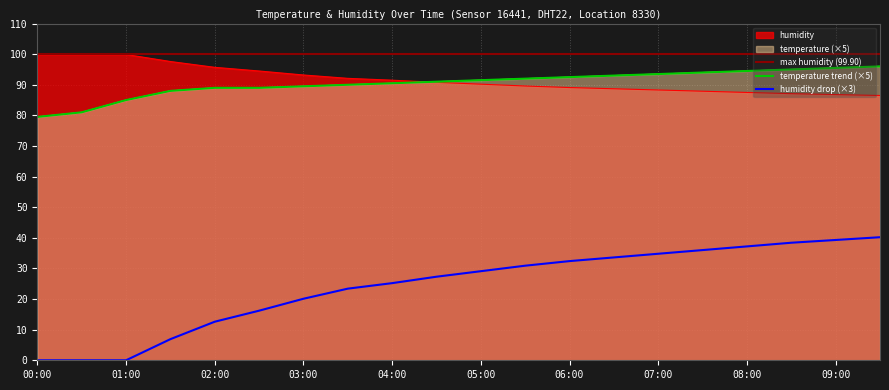

At which label does humidity first exceed 90?

00:00